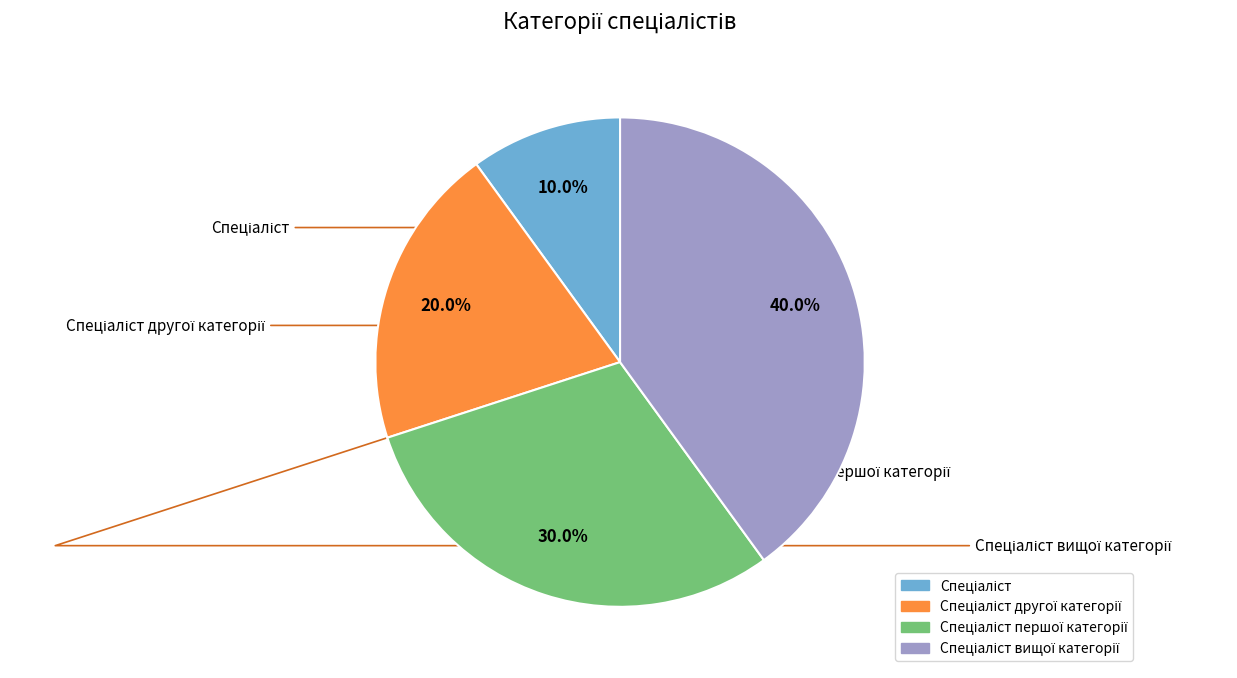

Does any single category account for the majority?

No